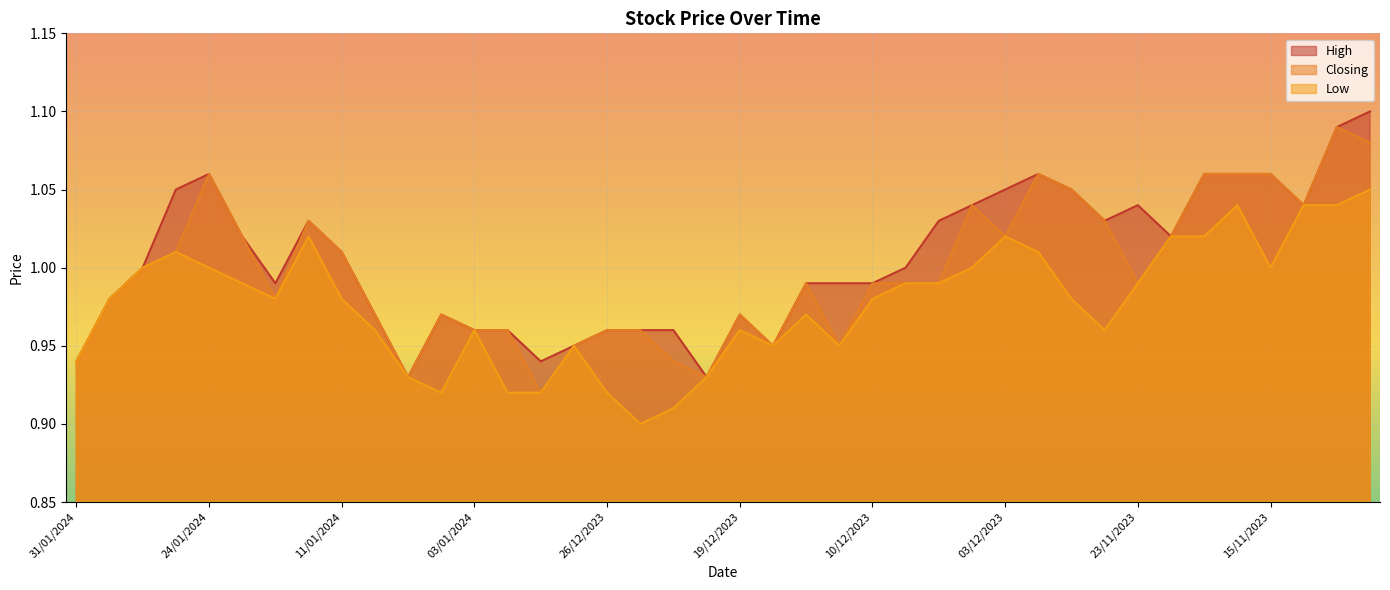

The Low series shows 0.9 at 31/01/2024. True or false?

True